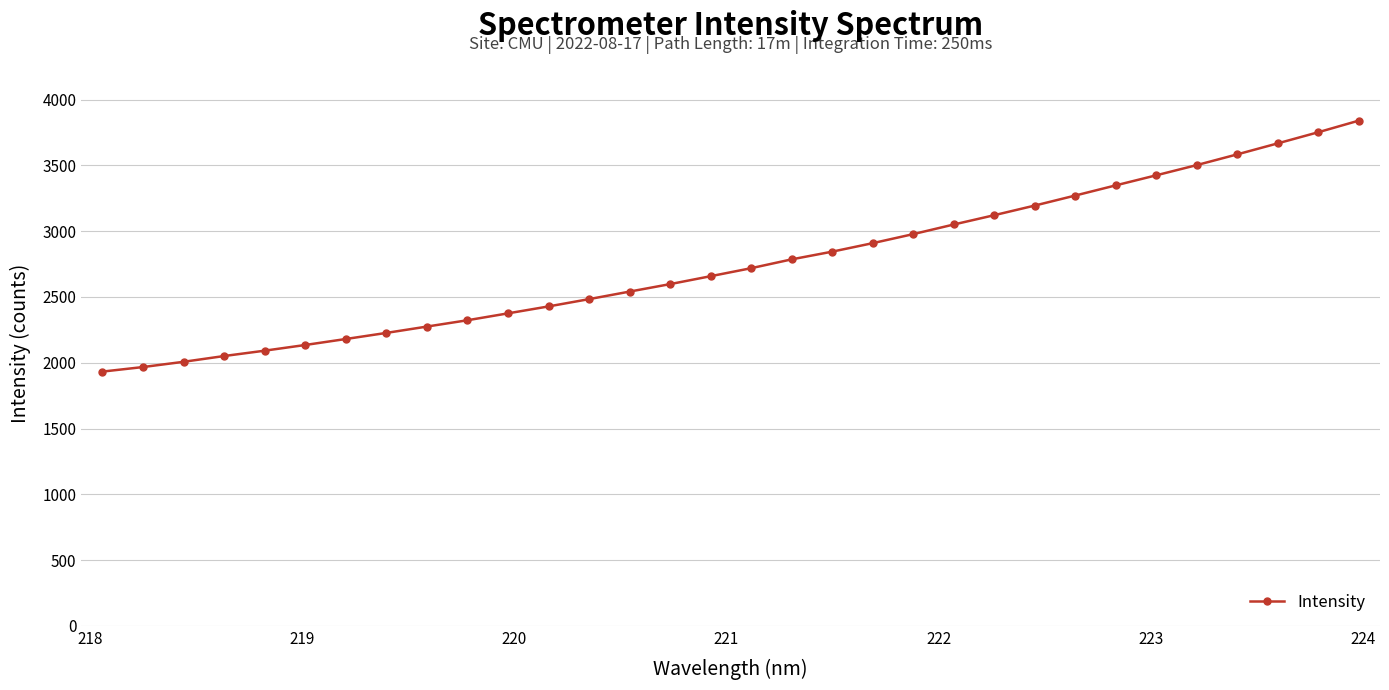

How many data points are above 2718?

16